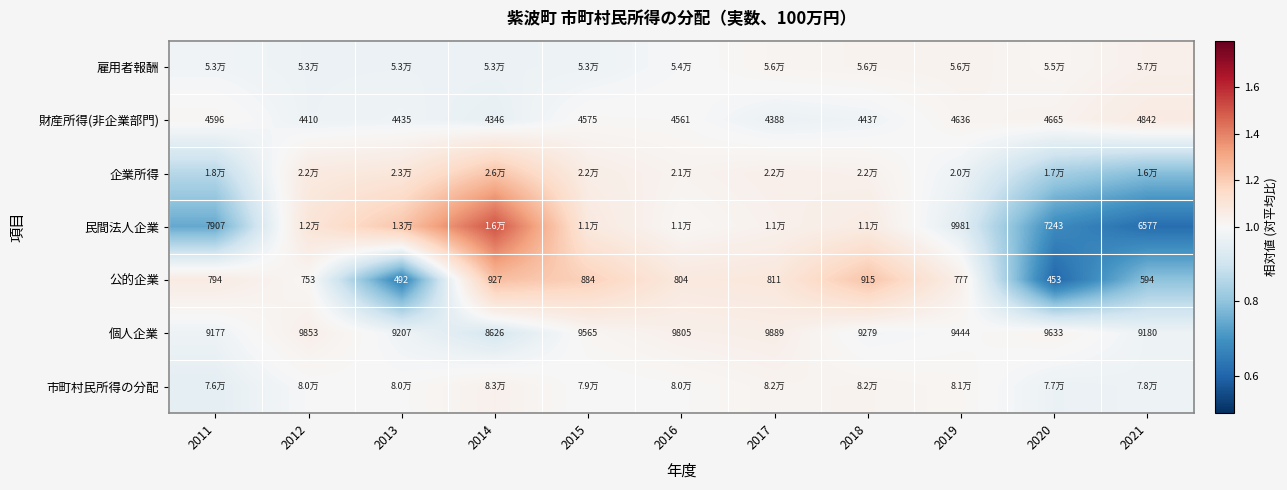

Is the value of 公的企業 at 2012 greater than the value of 財産所得(非企業部門) at 2013?

No